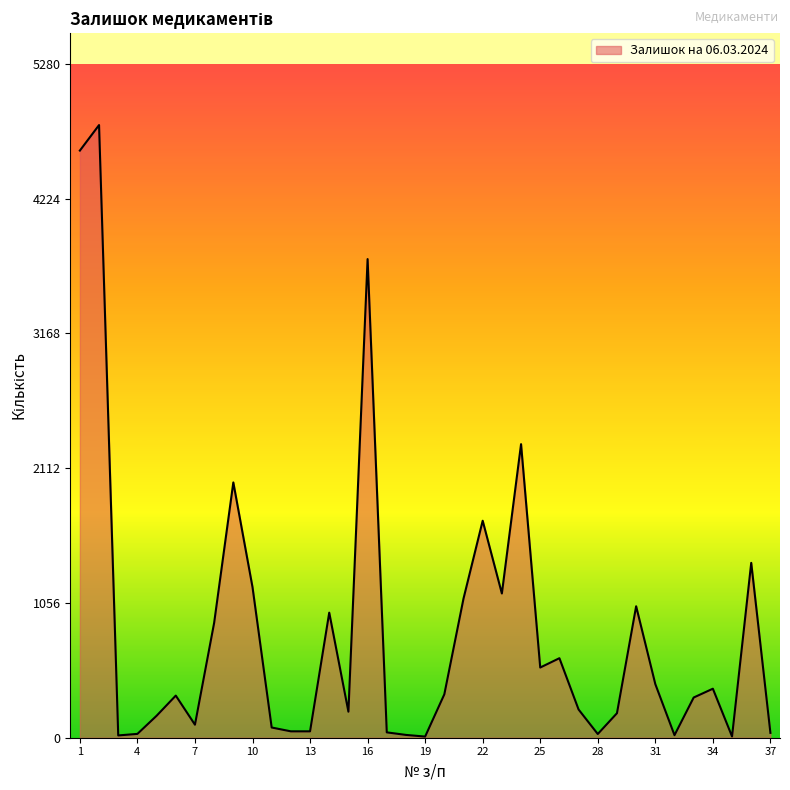

Count the number of data series in this chart.

1